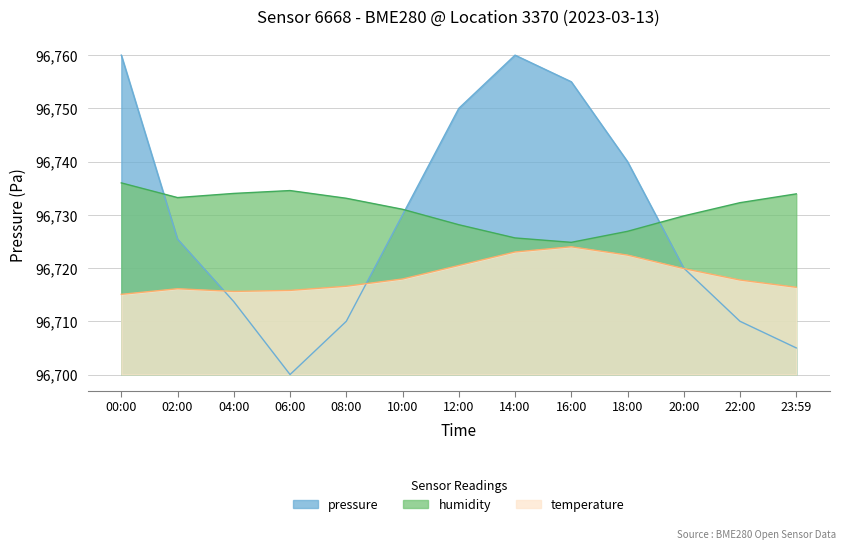

The humidity series shows 96728.1 at 12:00. True or false?

True